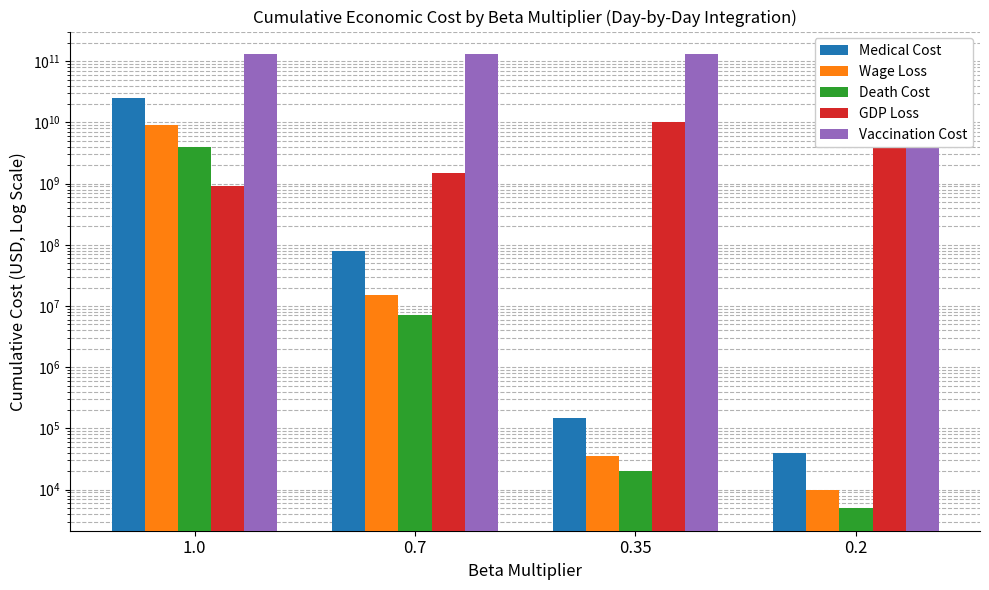

What is the lowest value of the Medical Cost series?

40000